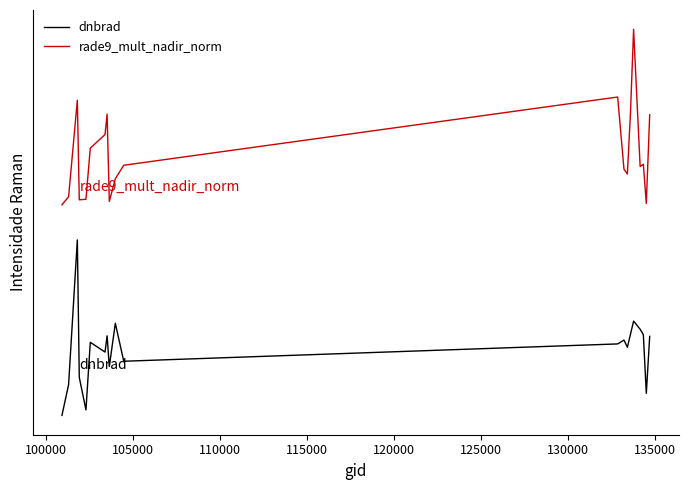

What are all the series names shown in the legend?

dnbrad, rade9_mult_nadir_norm